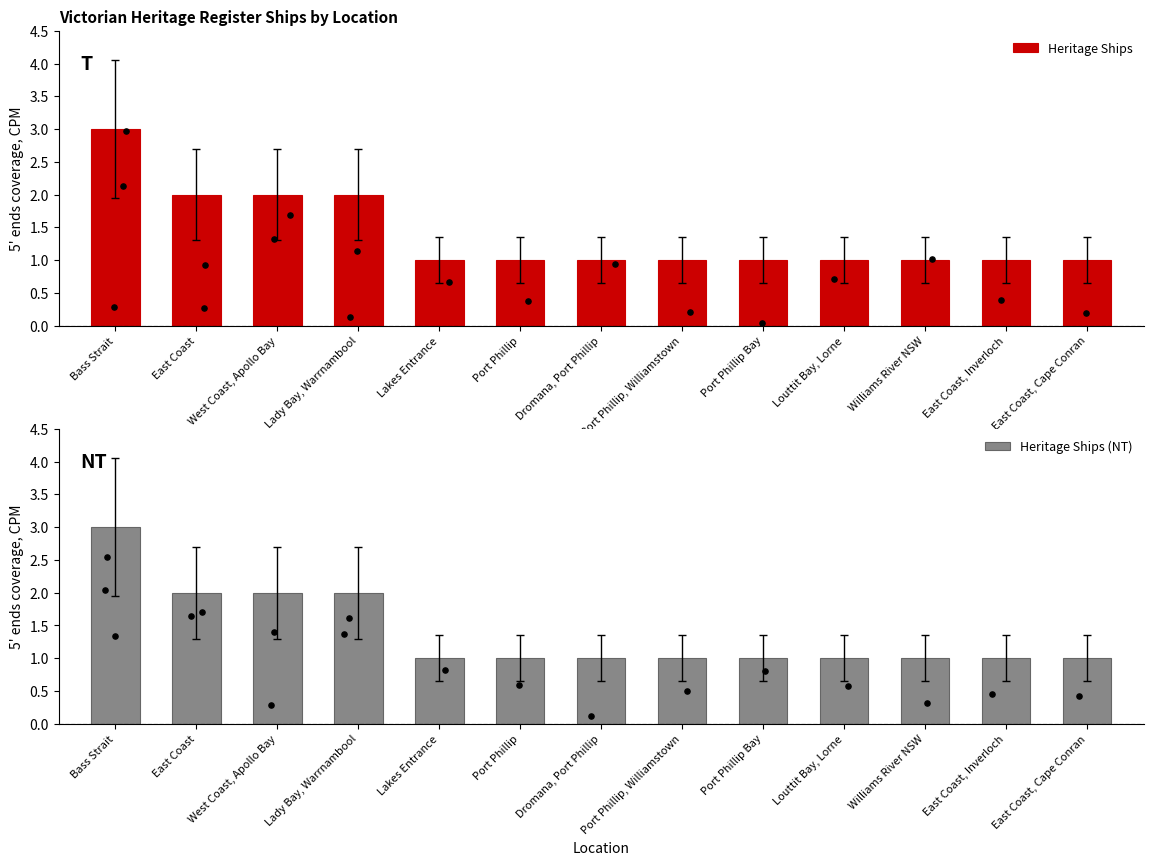

Which series contains the highest Y value?

Heritage Ships